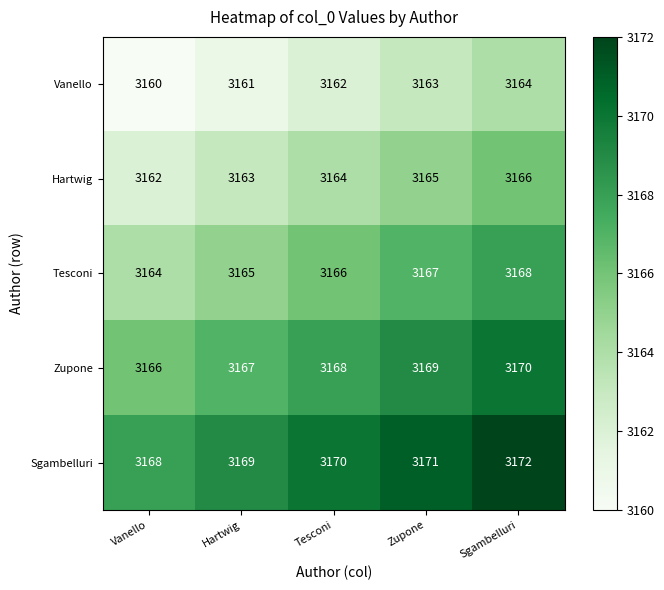

Reading left to right, transcribe all the data shown in this chart.

Vanello: Vanello=3160	Hartwig=3161	Tesconi=3162	Zupone=3163	Sgambelluri=3164
Hartwig: Vanello=3162	Hartwig=3163	Tesconi=3164	Zupone=3165	Sgambelluri=3166
Tesconi: Vanello=3164	Hartwig=3165	Tesconi=3166	Zupone=3167	Sgambelluri=3168
Zupone: Vanello=3166	Hartwig=3167	Tesconi=3168	Zupone=3169	Sgambelluri=3170
Sgambelluri: Vanello=3168	Hartwig=3169	Tesconi=3170	Zupone=3171	Sgambelluri=3172